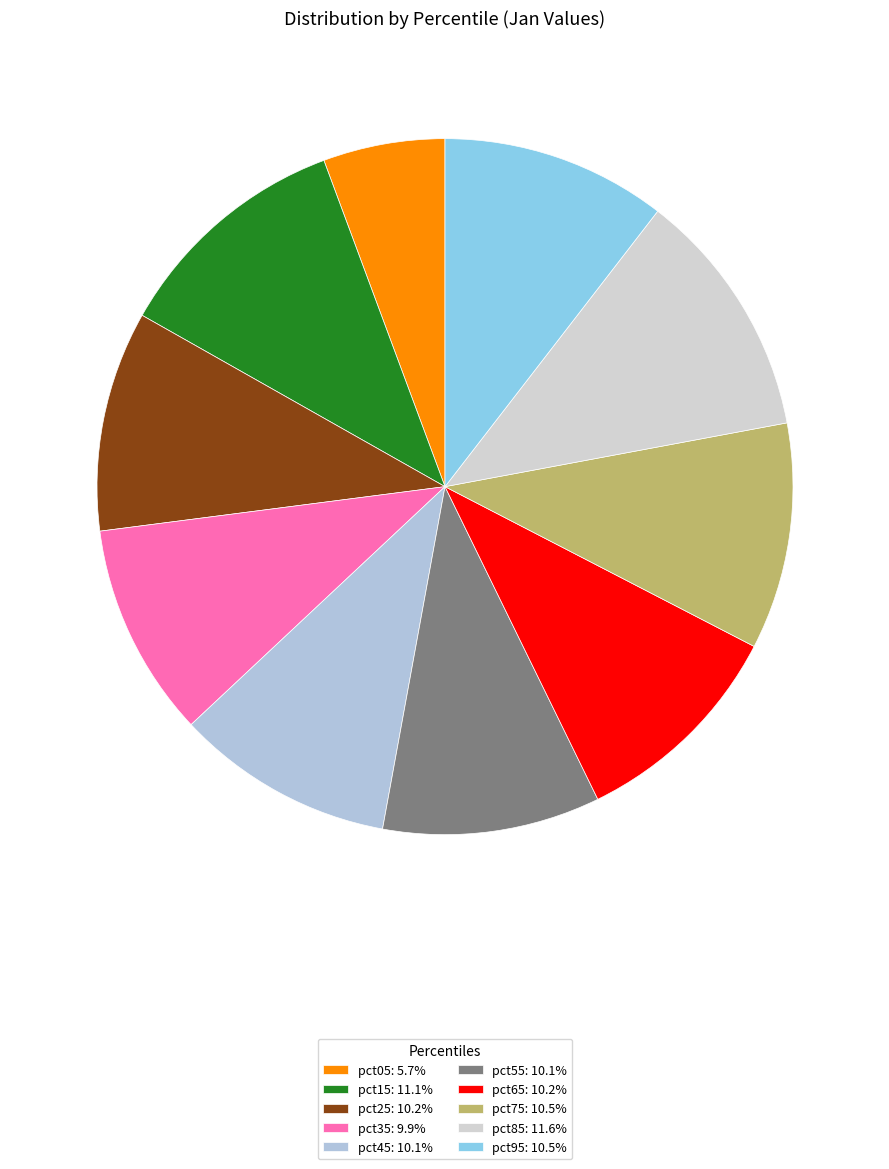

How many slices are in this pie chart?

10